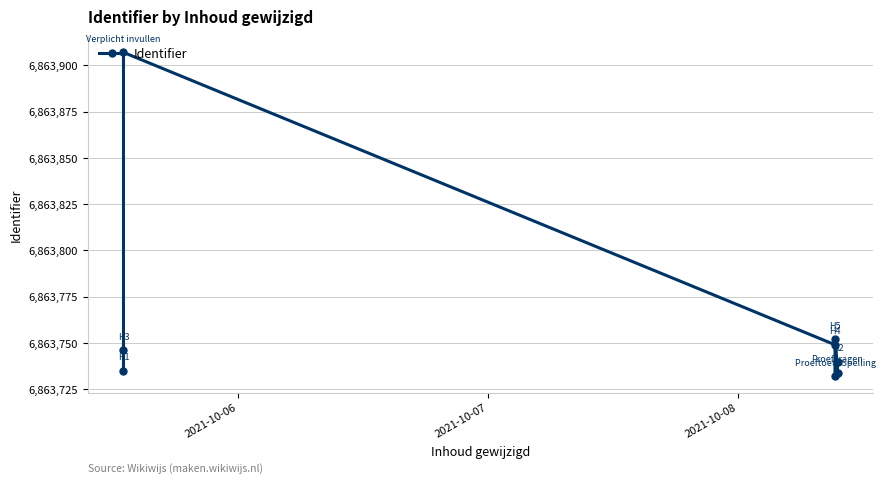

What is the average value?

6863762